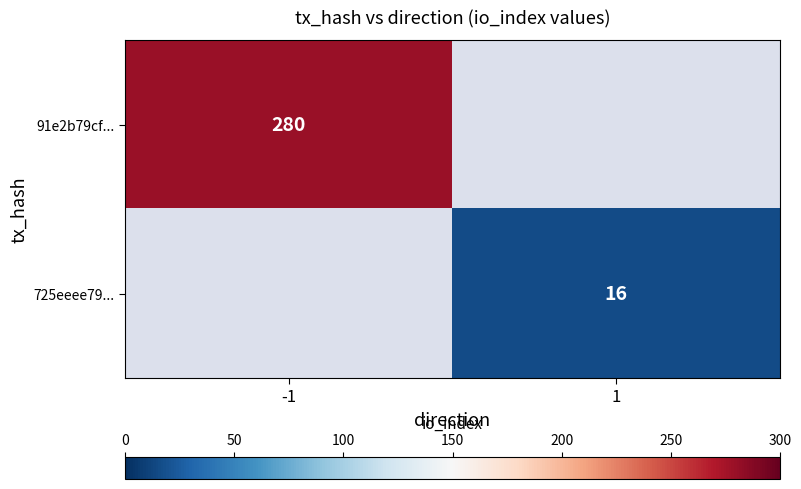

Which has a higher value, 1 or -1?

-1